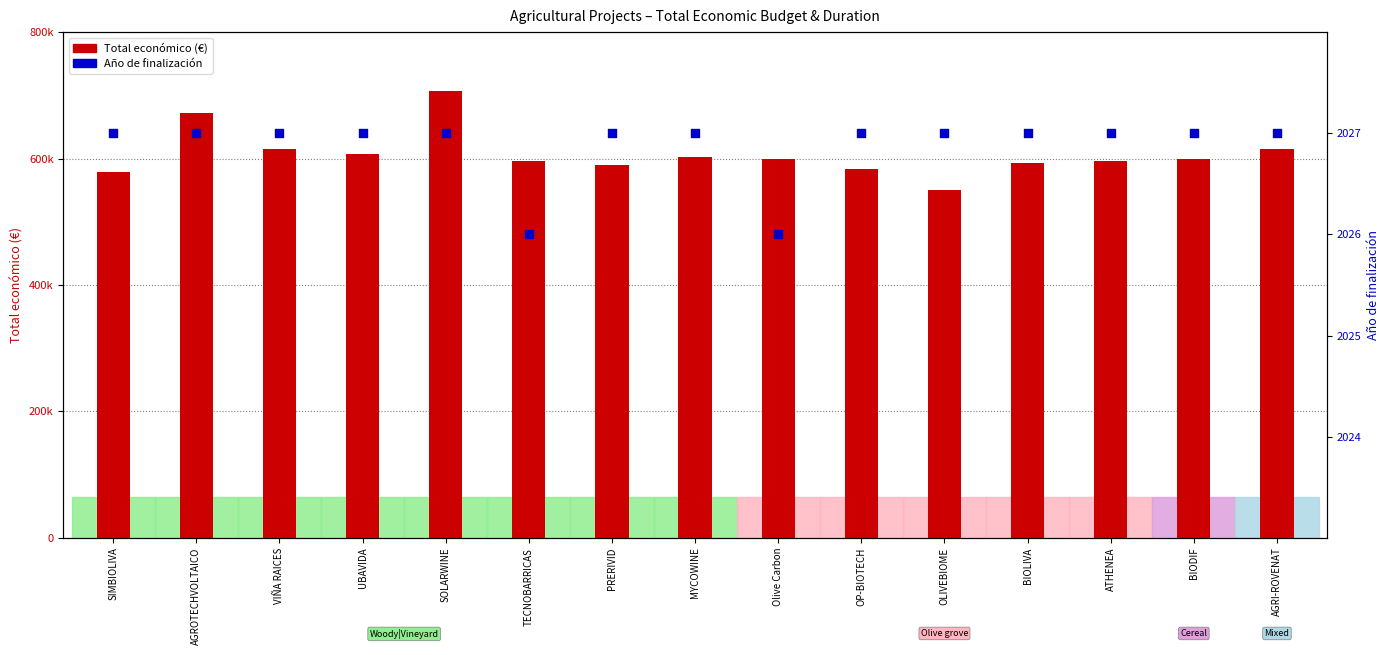

What is the total value across all series at UBAVIDA?

609369.0